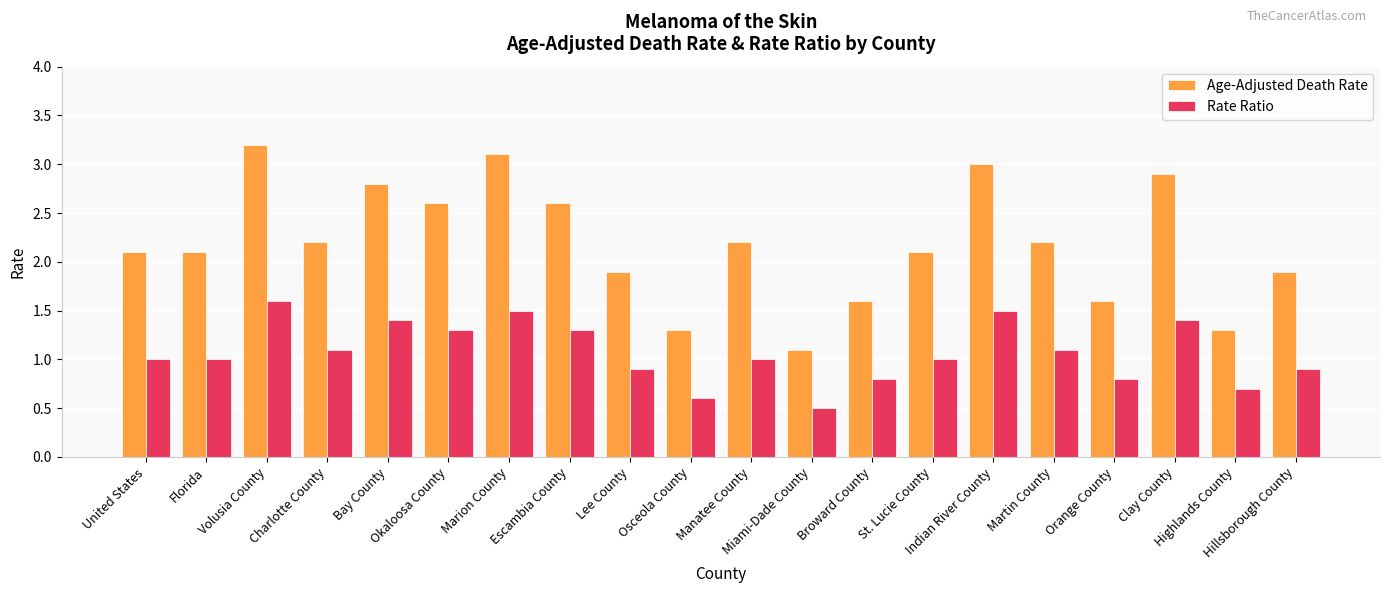

What is the label of the 7th bar from the left?

Marion County